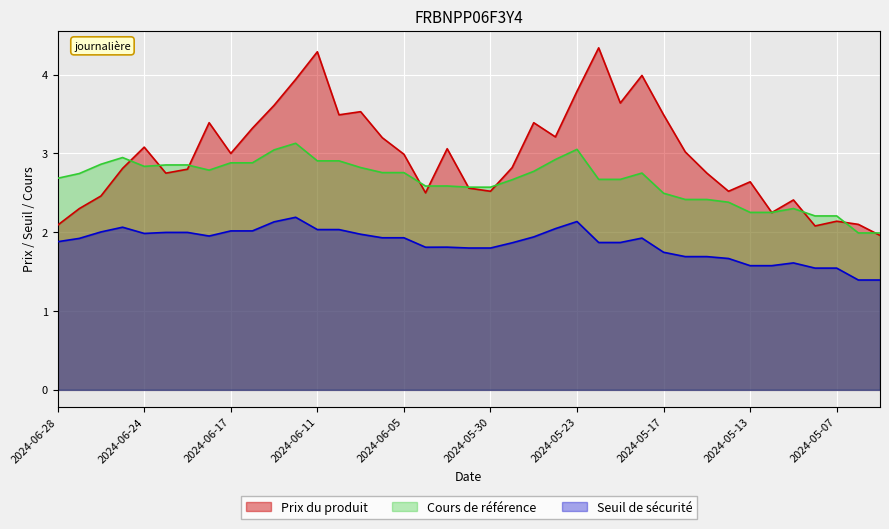

True or false: Prix du produit has a value of 6.4 at 2024-05-20.

False